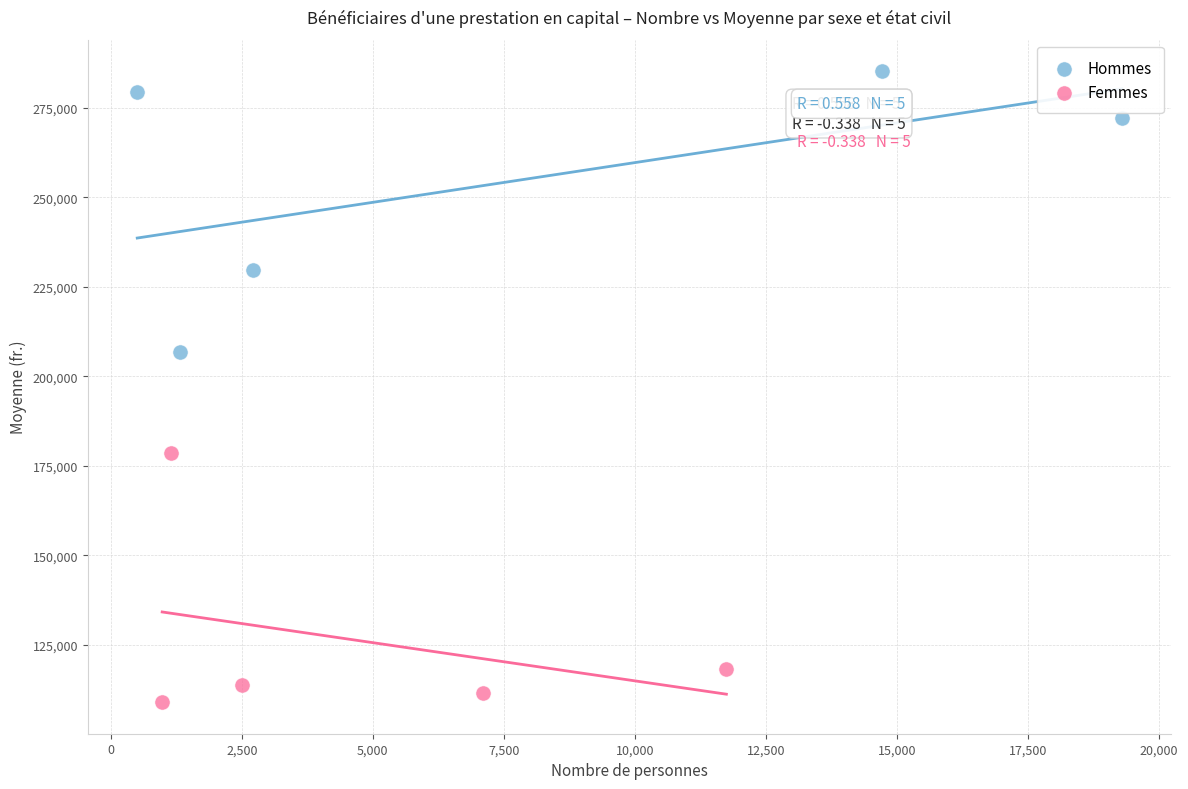

Which series reaches the maximum Y coordinate?

Hommes